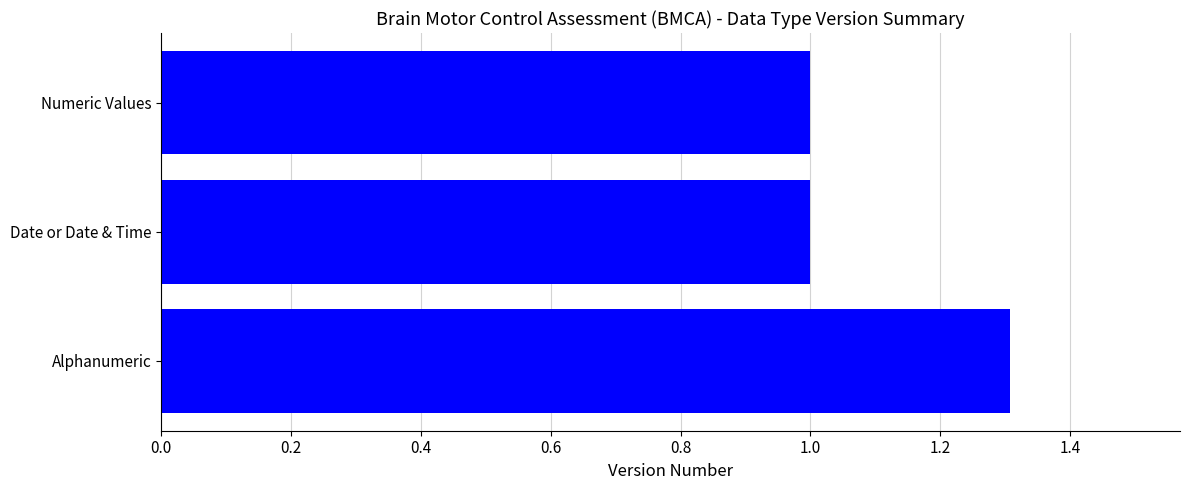

What is the average value?

1.1